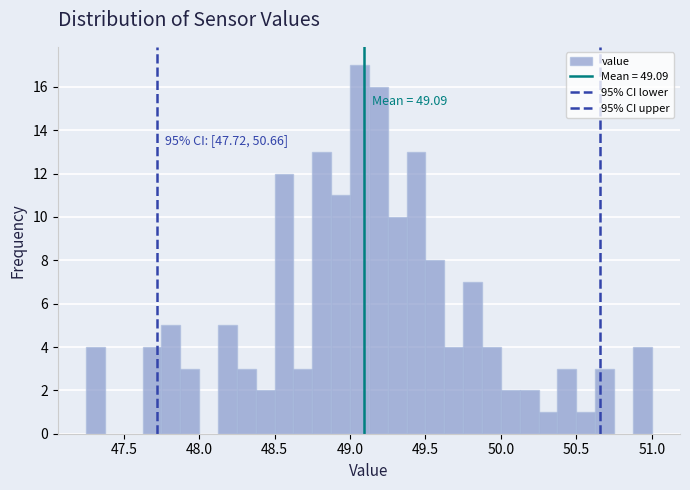

Around what value on the x-axis is the tallest bar? Give the approximate position of its centre, as read against the axis.

49.05